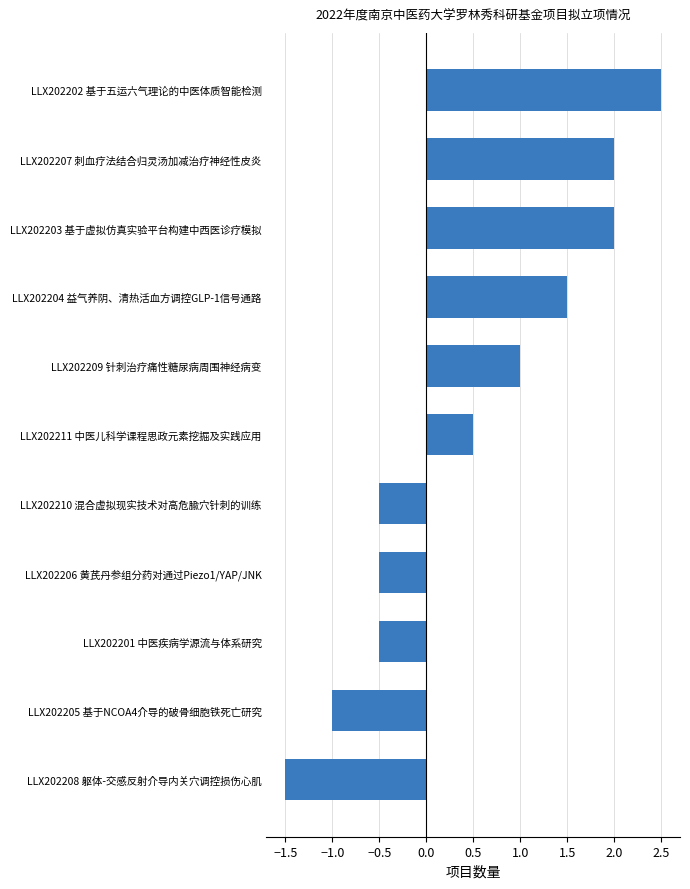

What is the greatest value displayed?

2.5